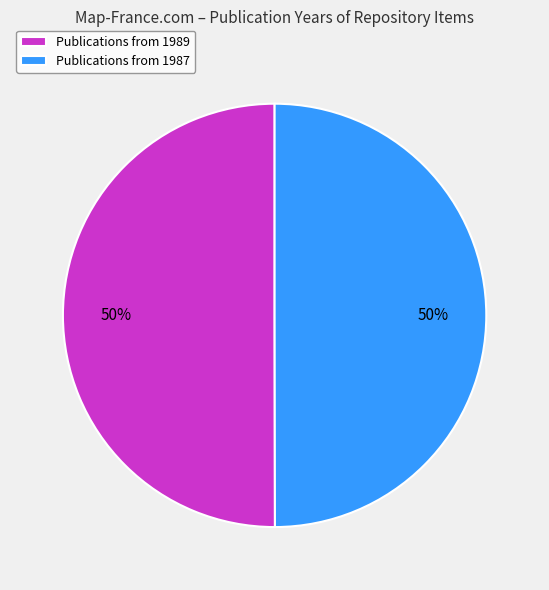

Approximately how many times larger is the value at Publications from 1987 compared to Publications from 1989?

1.0